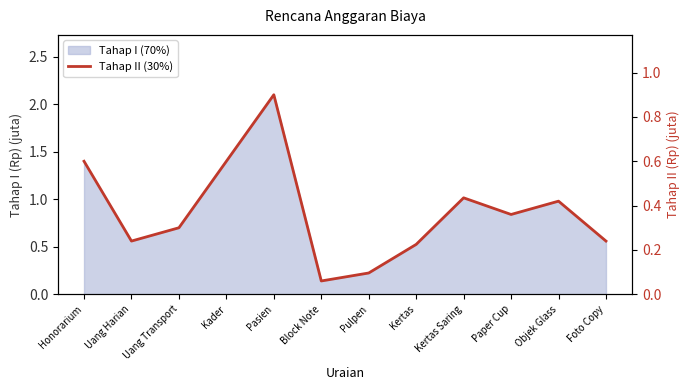

What is the label of the 5th point from the right?

Kertas